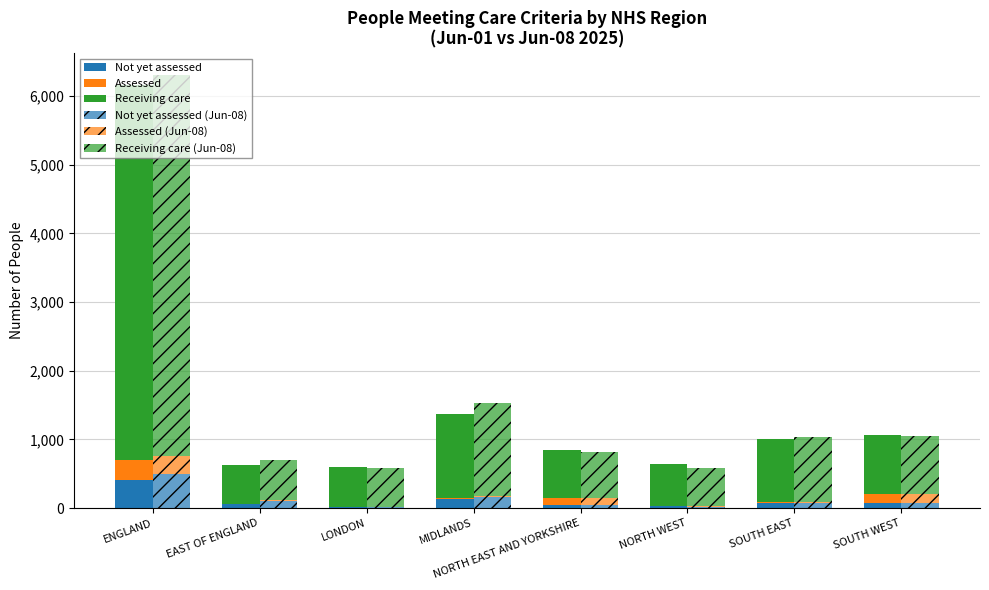

Reading right to left, list all the values displayed in this chart.

Not yet assessed: SOUTH WEST=76	SOUTH EAST=71	NORTH WEST=28	NORTH EAST AND YORKSHIRE=43	MIDLANDS=133	LONDON=10	EAST OF ENGLAND=54	ENGLAND=415
Assessed: SOUTH WEST=126	SOUTH EAST=12	NORTH WEST=8	NORTH EAST AND YORKSHIRE=105	MIDLANDS=14	LONDON=13	EAST OF ENGLAND=4	ENGLAND=282
Receiving care: SOUTH WEST=866	SOUTH EAST=923	NORTH WEST=613	NORTH EAST AND YORKSHIRE=693	MIDLANDS=1227	LONDON=579	EAST OF ENGLAND=566	ENGLAND=5467
Not yet assessed (Jun-08): SOUTH WEST=77	SOUTH EAST=79	NORTH WEST=21	NORTH EAST AND YORKSHIRE=44	MIDLANDS=161	LONDON=9	EAST OF ENGLAND=108	ENGLAND=499
Assessed (Jun-08): SOUTH WEST=130	SOUTH EAST=9	NORTH WEST=5	NORTH EAST AND YORKSHIRE=101	MIDLANDS=16	LONDON=1	EAST OF ENGLAND=3	ENGLAND=265
Receiving care (Jun-08): SOUTH WEST=849	SOUTH EAST=941	NORTH WEST=554	NORTH EAST AND YORKSHIRE=678	MIDLANDS=1351	LONDON=577	EAST OF ENGLAND=595	ENGLAND=5545